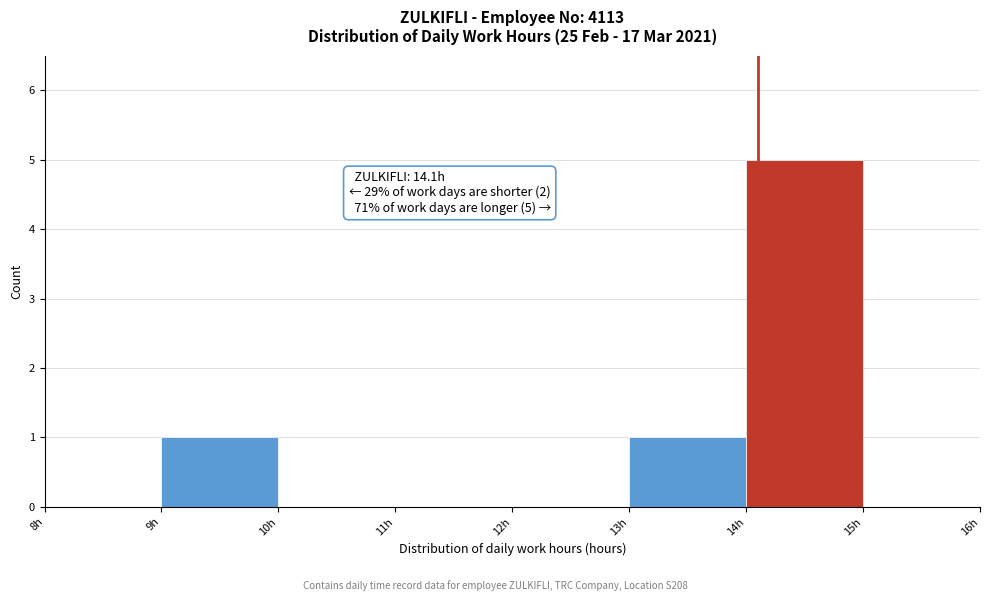

Which range on the x-axis has the tallest bar?

14 to 15